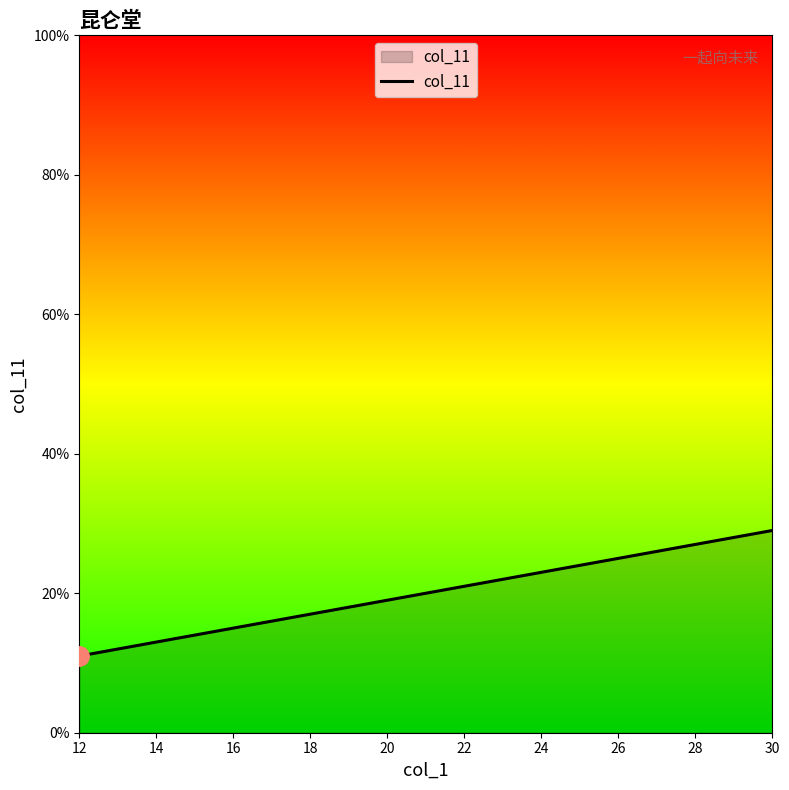

Reading left to right, list all the values displayed in this chart.

12=11	14=13	16=15	18=17	20=19	22=21	24=23	26=25	28=27	30=29